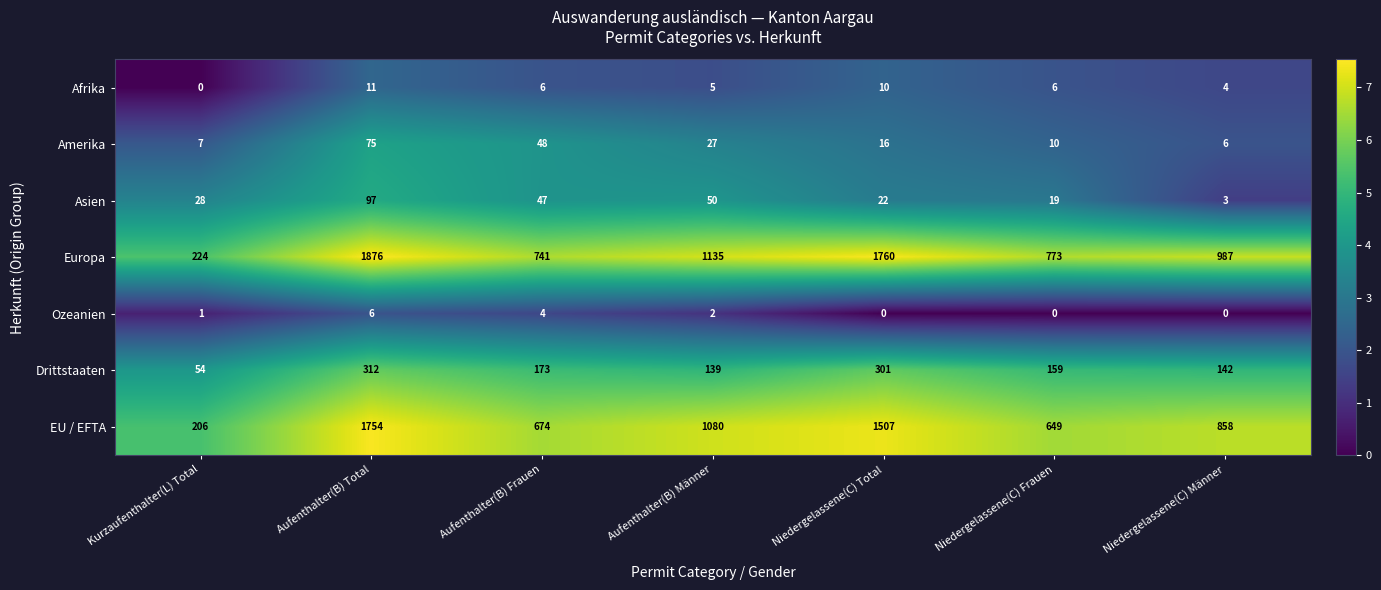

List the series in order of their peak value, highest first.

Europa, EU / EFTA, Drittstaaten, Asien, Amerika, Afrika, Ozeanien